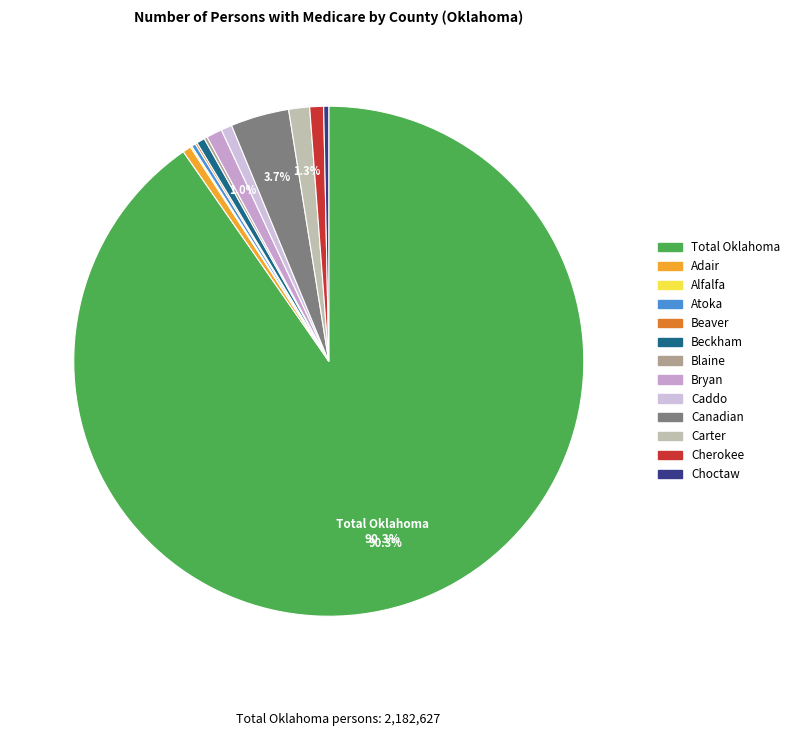

To the nearest percent, what portion does Caddo represent?

1%